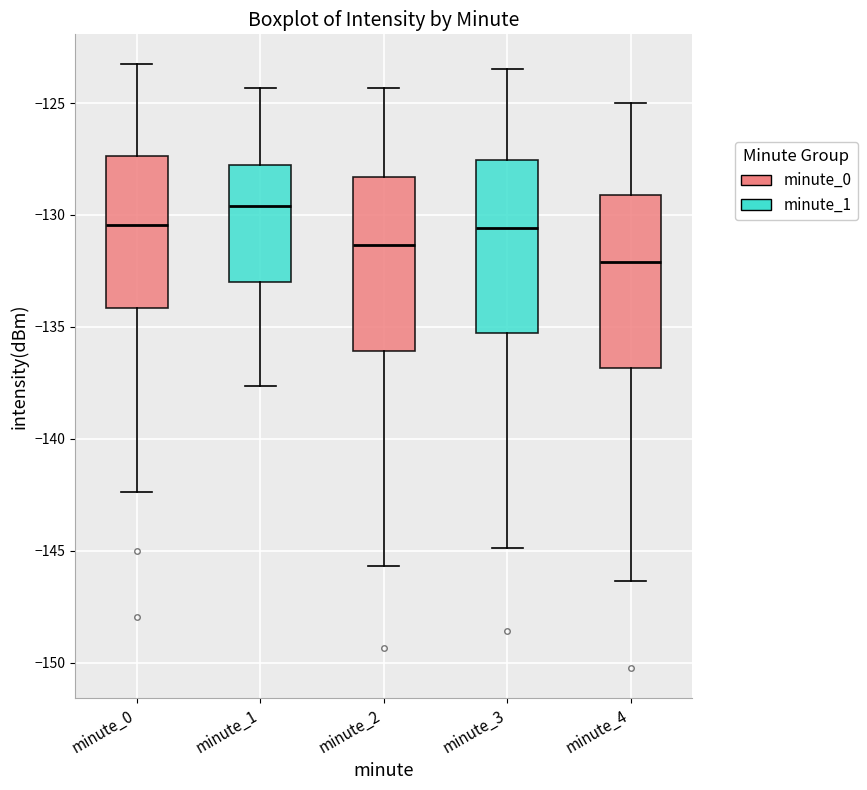

Where is the lower edge of the box for minute_2 on the y-axis? The values are not printed on the chart, so give them approximately, as read against the axis.

-136.0